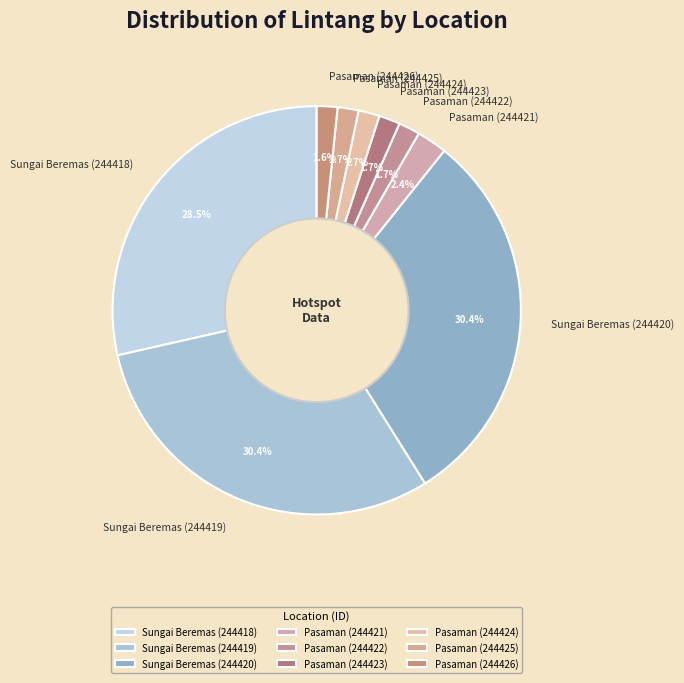

What percentage is the Pasaman (244424) slice, to the nearest percent?

2%